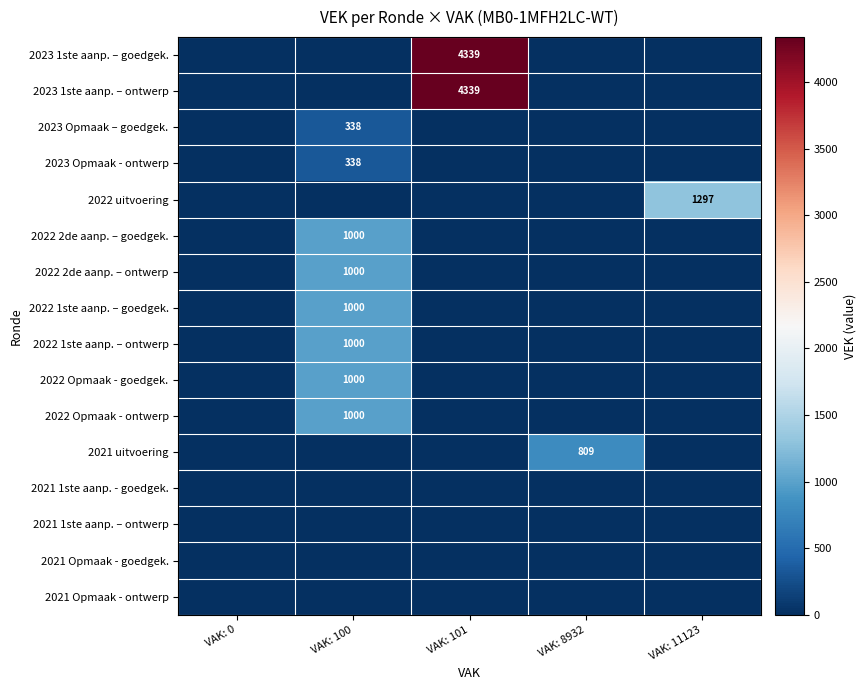

The value of 2023 Opmaak – goedgek. at VAK: 100 is 109. True or false?

False